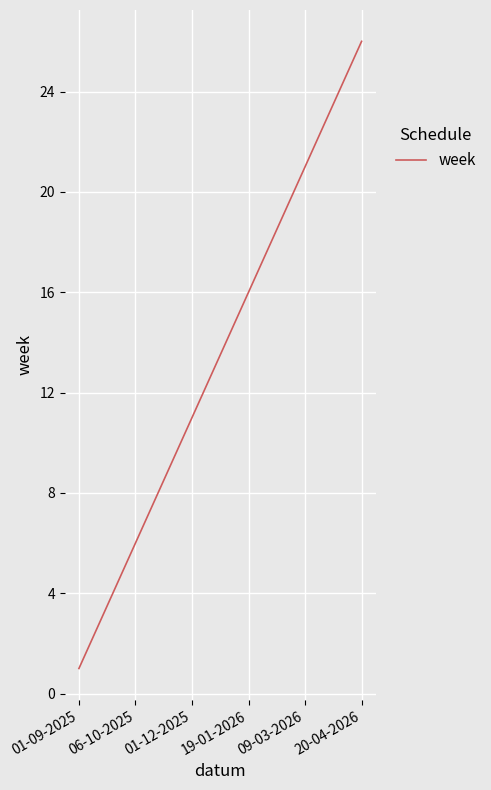

What is the maximum value shown in the chart?

26